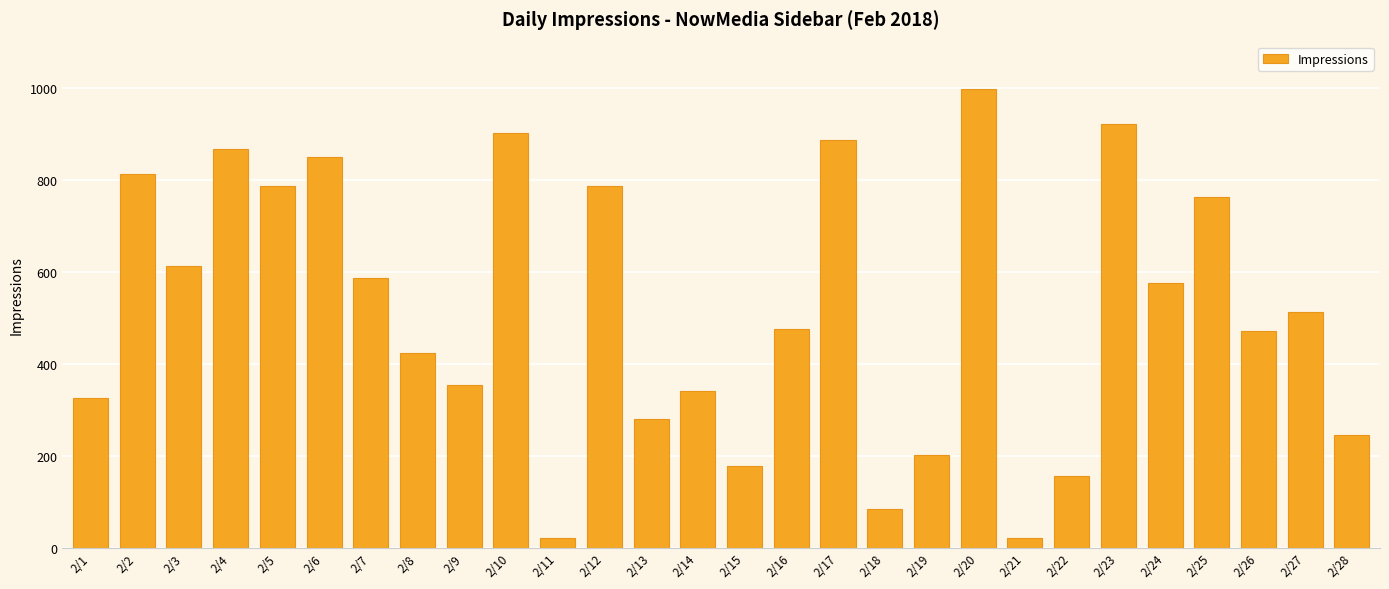

The value at 2/2 is 1241. True or false?

False